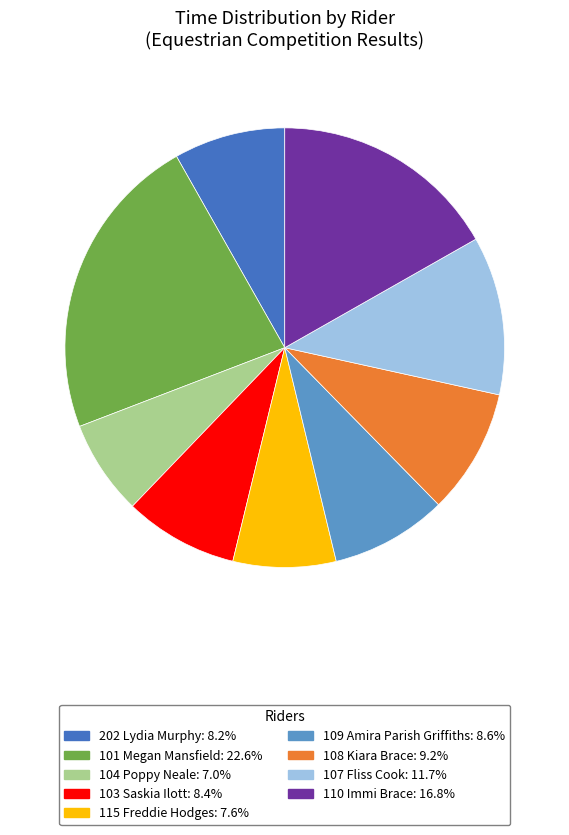

Is the sum of 108 Kiara Brace and 109 Amira Parish Griffiths greater than half?

No